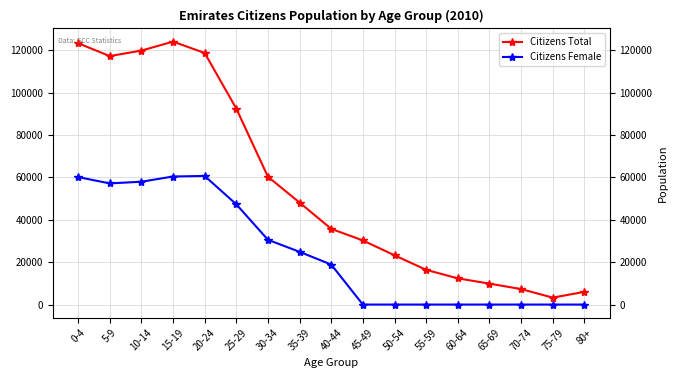

At which label does Citizens Total reach its minimum?

75-79